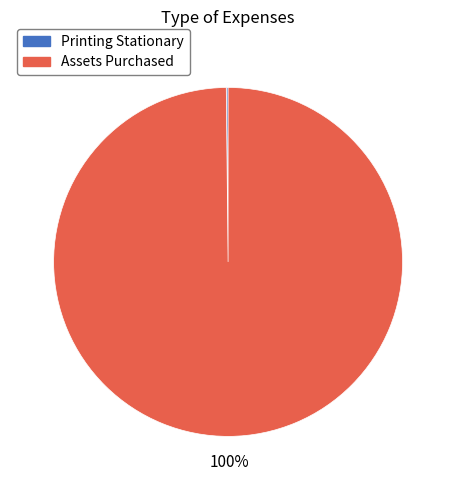

Which slice is the largest?

Assets Purchased